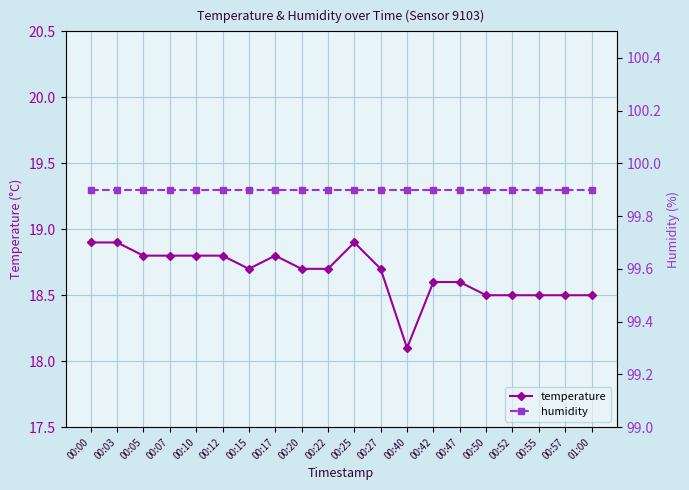

Is the value of humidity at 00:52 greater than the value of temperature at 01:00?

Yes